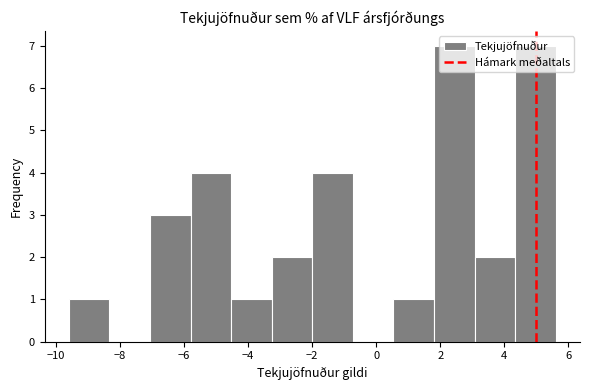

Reading left to right, transcribe this chart: for each bar, give the range it covers on the x-axis and its height. Neither the bar edges nor the heights are printed on the chart, so give them approximately, as read against the axes.

-9.6 to -8.4: 1
-8.4 to -7.0: 0
-7.0 to -5.8: 3
-5.8 to -4.6: 4
-4.6 to -3.2: 1
-3.2 to -2.0: 2
-2.0 to -0.8: 4
-0.8 to 0.6: 0
0.6 to 1.8: 1
1.8 to 3.0: 7
3.0 to 4.4: 2
4.4 to 5.6: 7